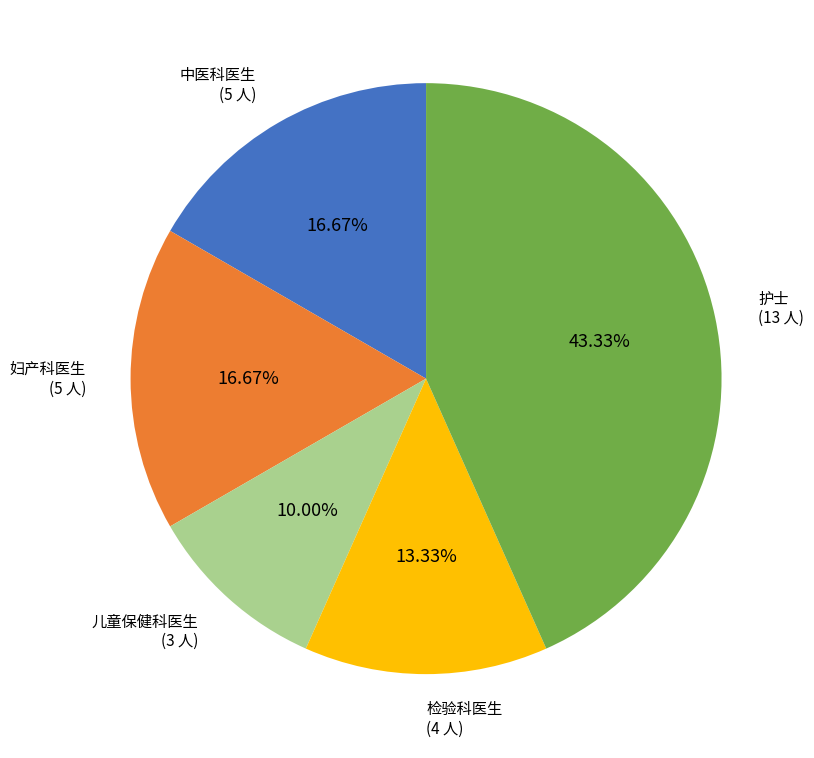

Does any single category account for the majority?

No